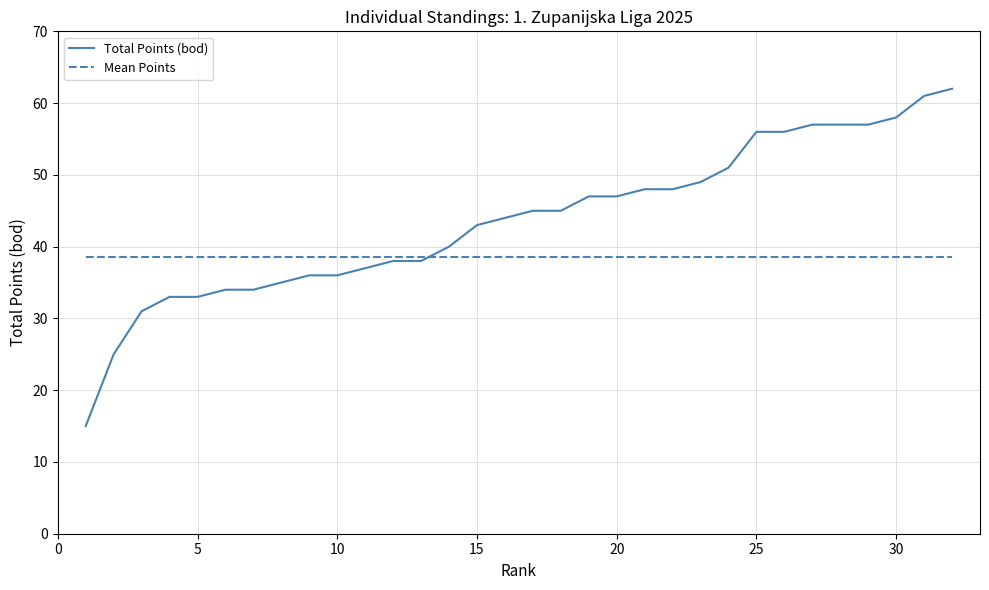

What are all the series names shown in the legend?

Total Points (bod), Mean Points